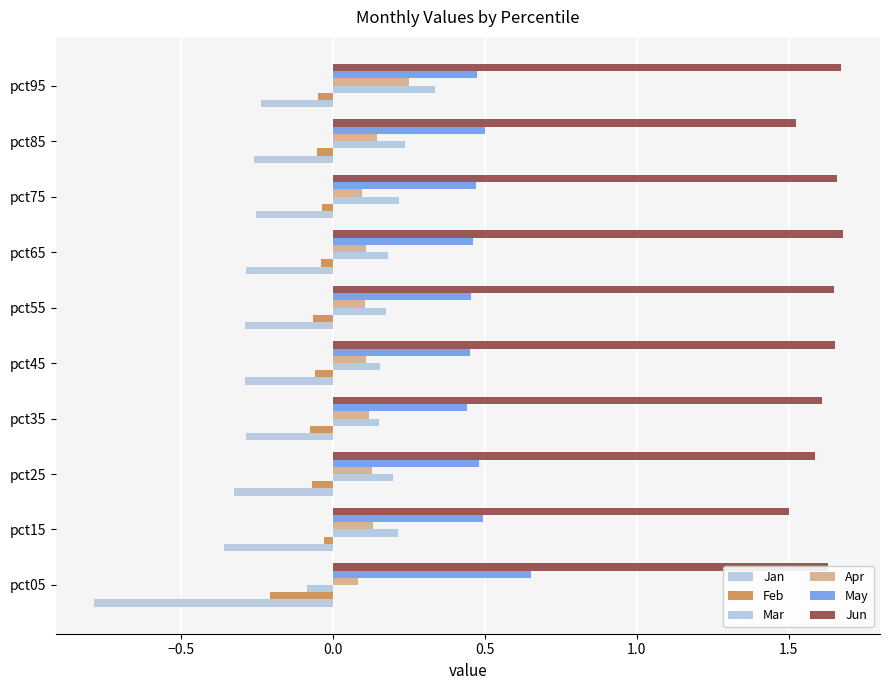

What is the highest value of the Mar series?

0.3